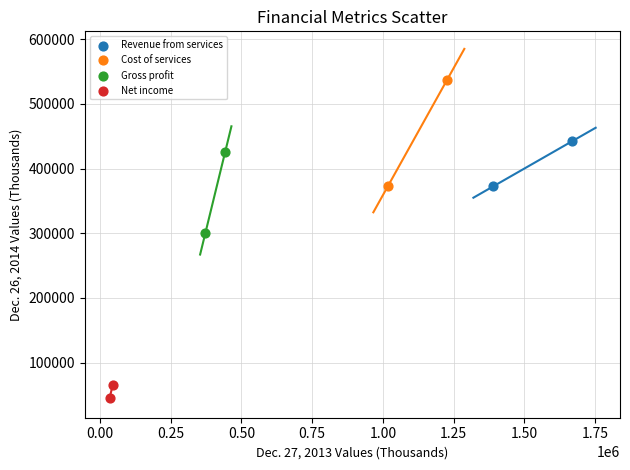

What are all the series names shown in the legend?

Revenue from services, Cost of services, Gross profit, Net income